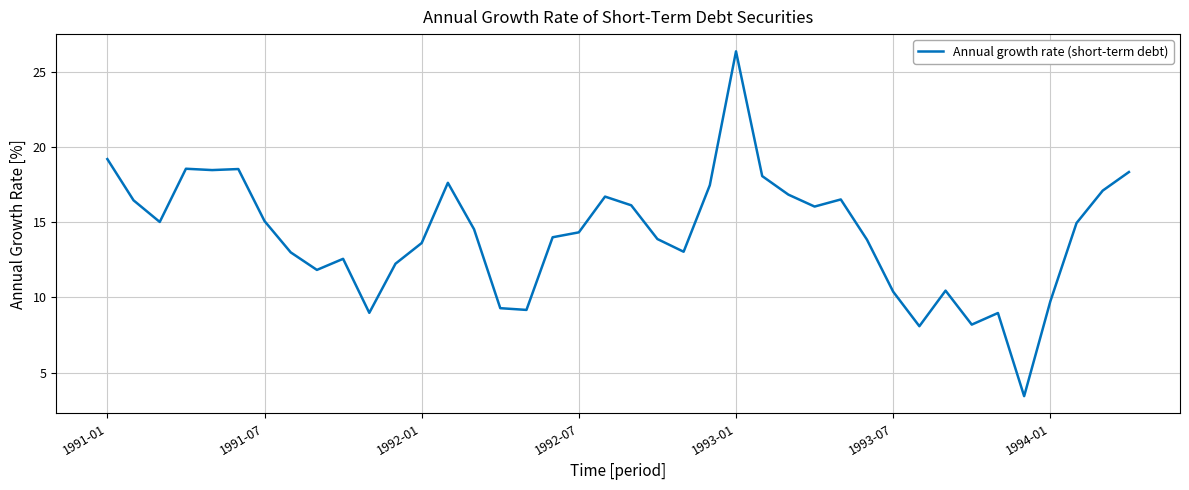

What is the difference between the maximum and minimum values?

22.9